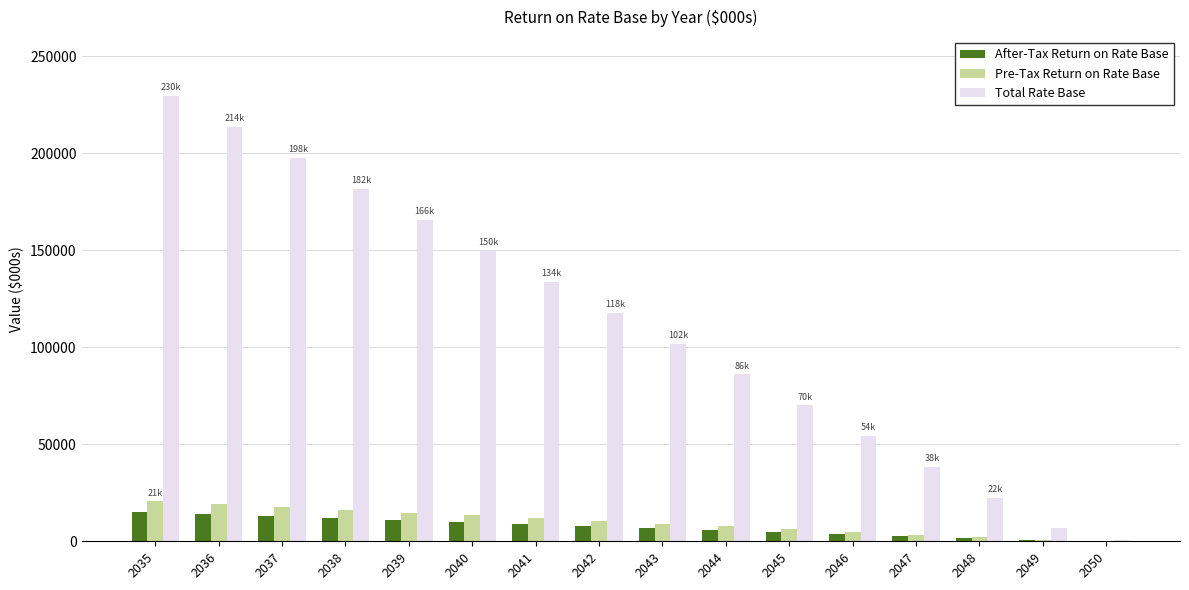

Is it true that After-Tax Return on Rate Base equals 9752.9 at 2040?

True